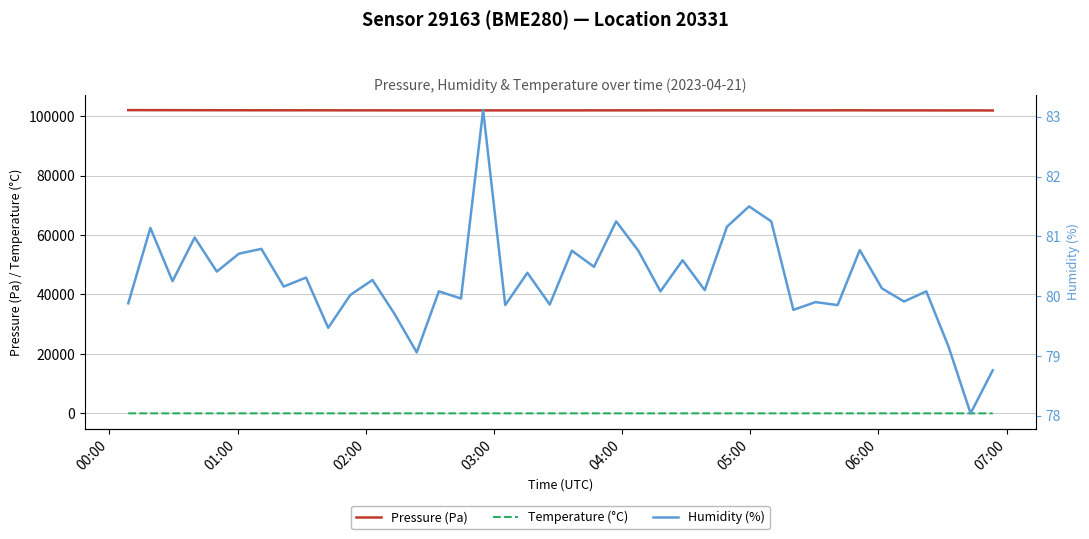

True or false: Temperature (°C) and Pressure (Pa) intersect in this chart.

False